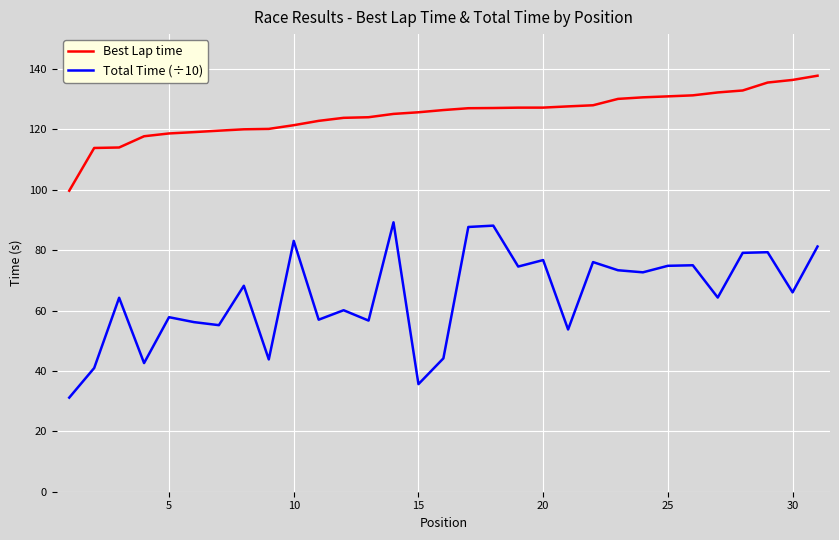

Which series has the largest total across all categories?

Best Lap time